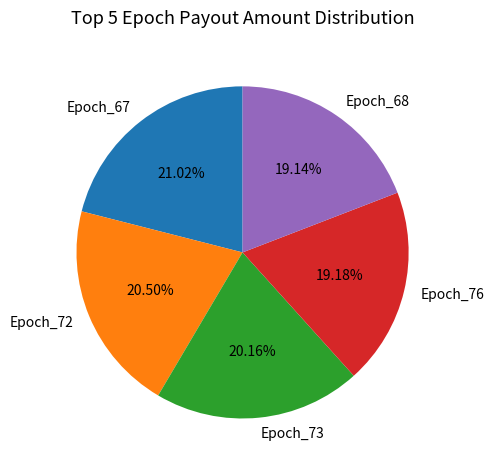

Is the sum of Epoch_67 and Epoch_68 greater than half?

No